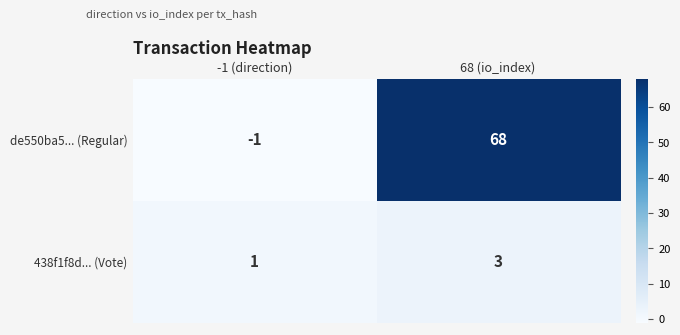

At which category is the sum across all series the highest?

68 (io_index)